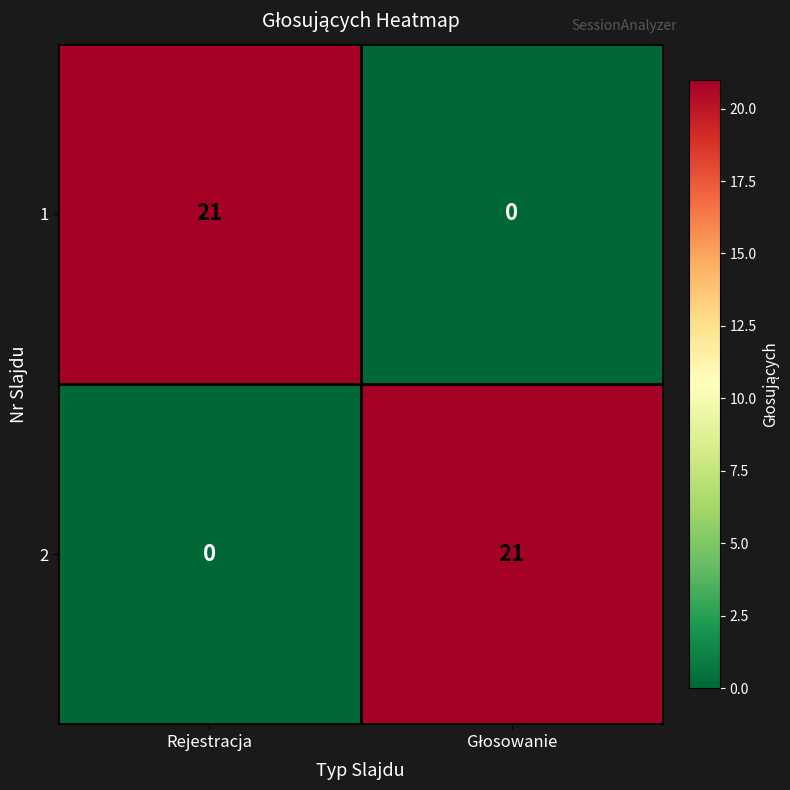

Count the number of categories in the chart.

2